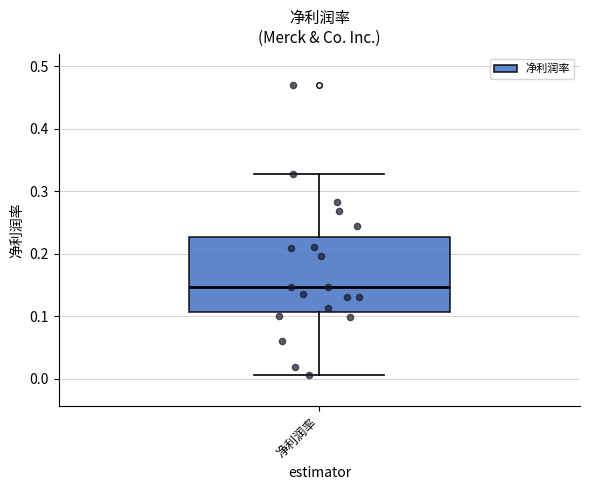

Where does the median line of the box for 净利润率 sit on the y-axis? The values are not printed on the chart, so give them approximately, as read against the axis.

0.15